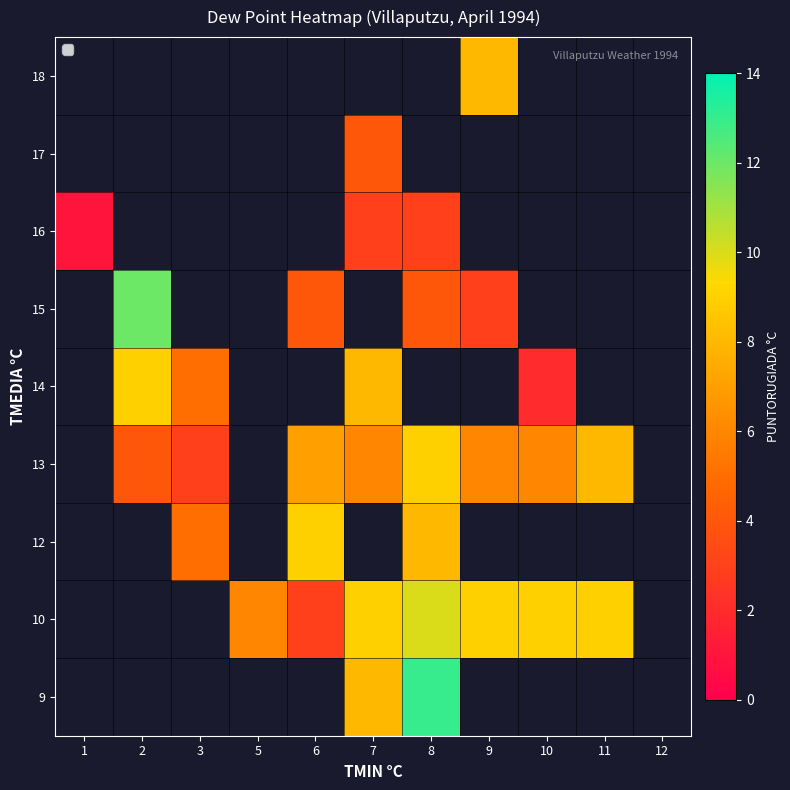

How many data points does each series have?

11